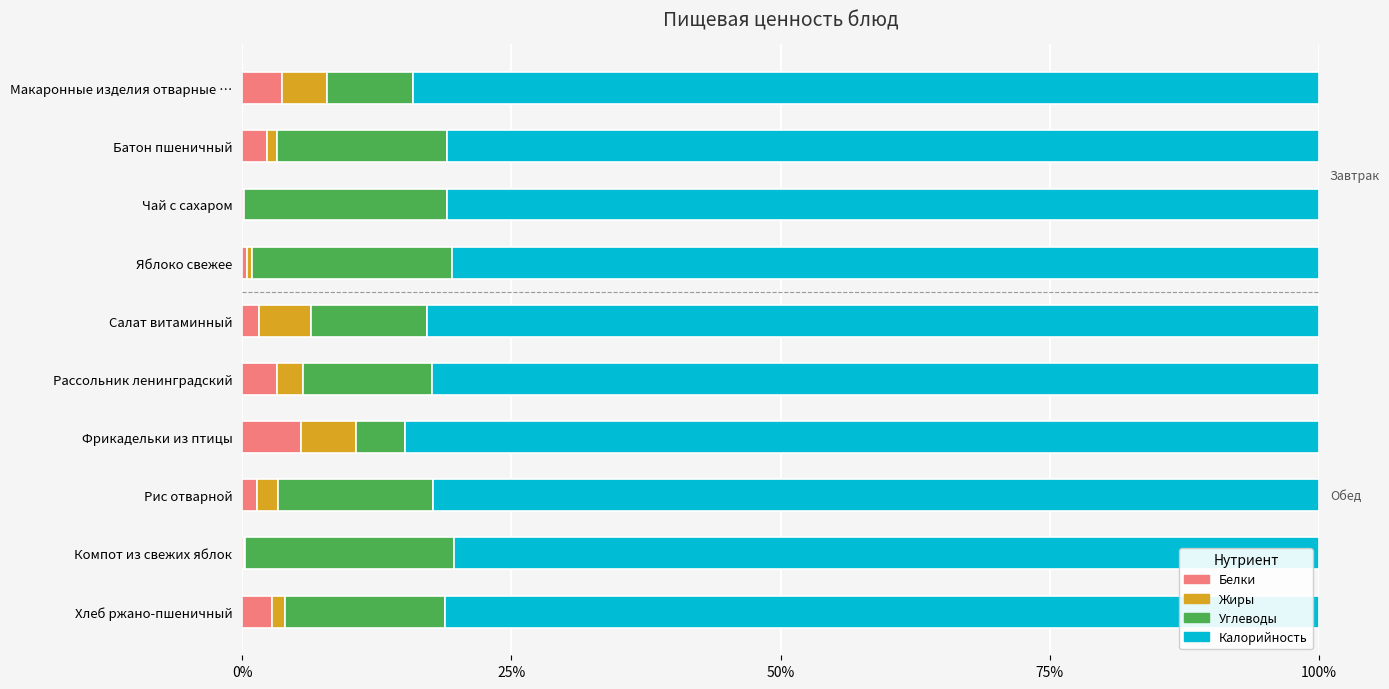

What are all the series names shown in the legend?

Белки, Жиры, Углеводы, Калорийность